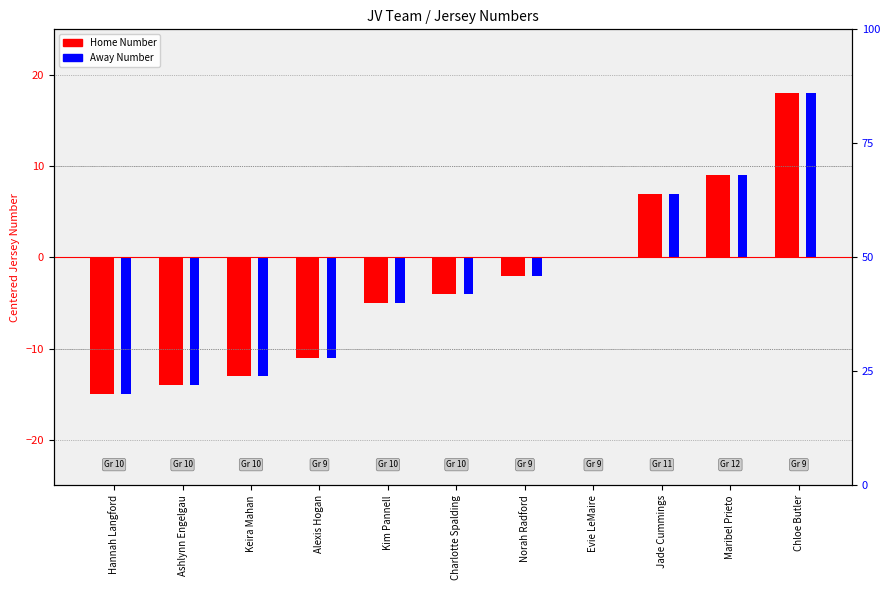

What is the difference between the maximum and minimum values in the Home Number series?

33